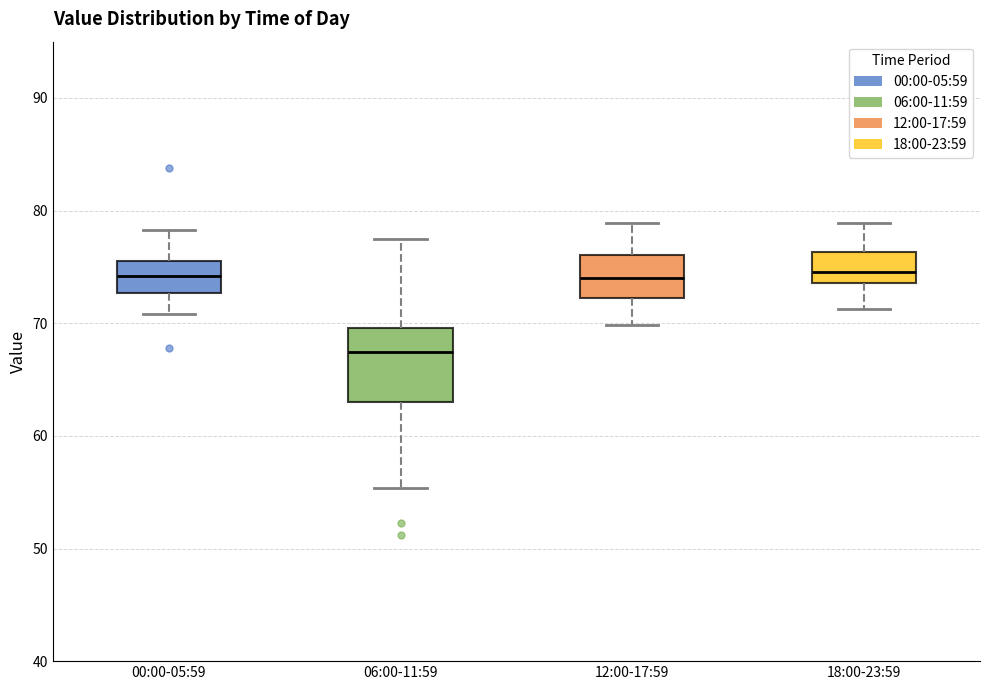

Where does the upper whisker of the box for 18:00-23:59 end on the y-axis? The values are not printed on the chart, so give them approximately, as read against the axis.

79